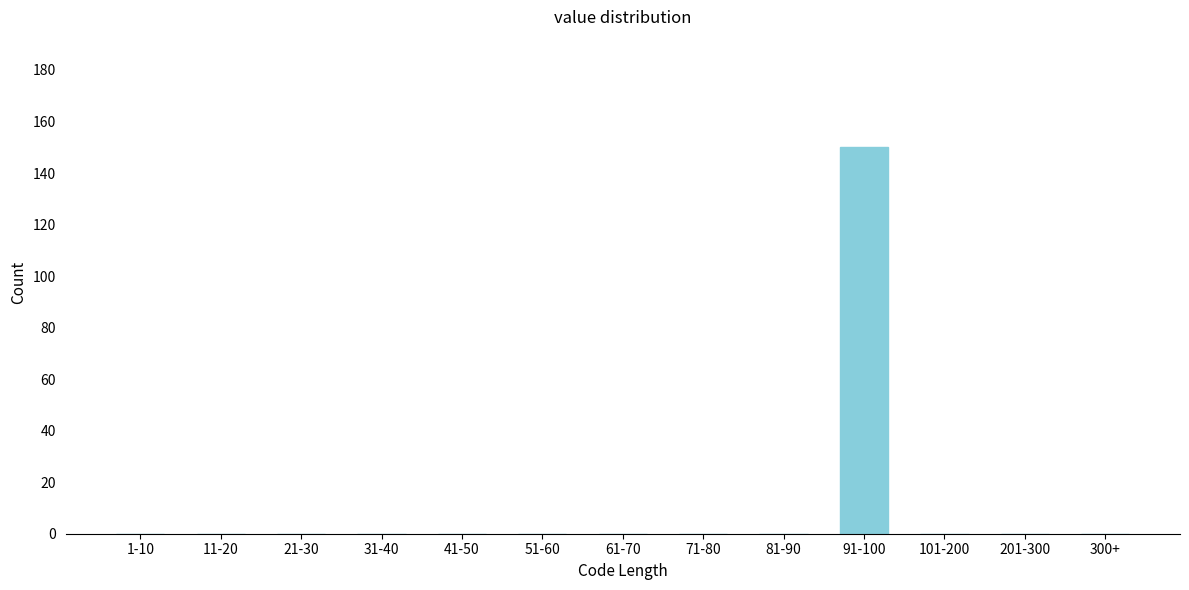

Reading left to right, extract all data points from this chart.

1-10=0	11-20=0	21-30=0	31-40=0	41-50=0	51-60=0	61-70=0	71-80=0	81-90=0	91-100=150	101-200=0	201-300=0	300+=0